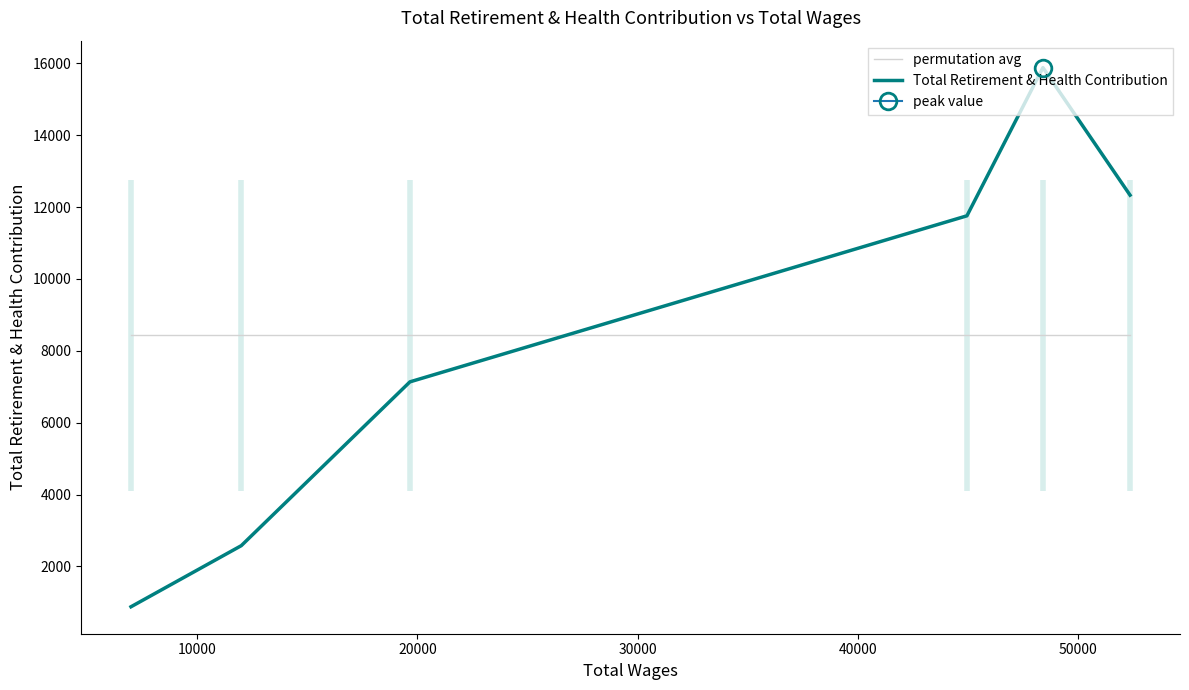

How many times do Total Retirement & Health Contribution and permutation avg cross each other?

1